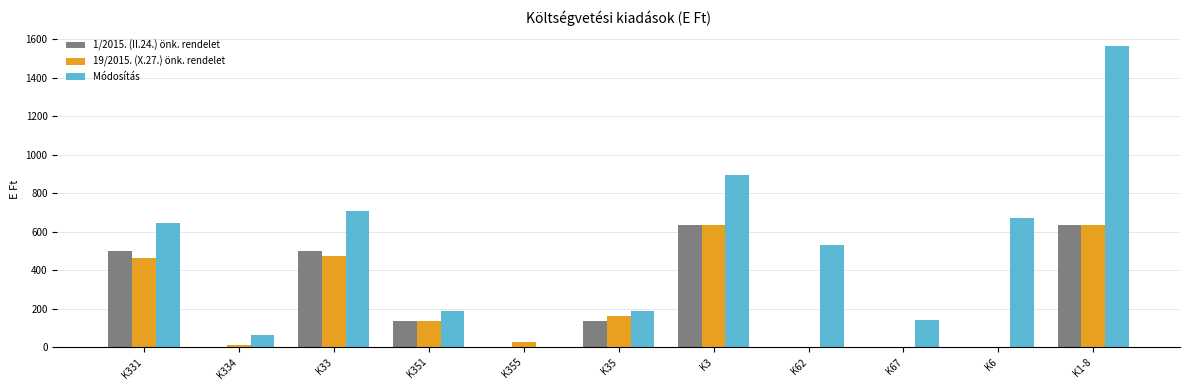

At which label is Módosítás closest to 783?

K33